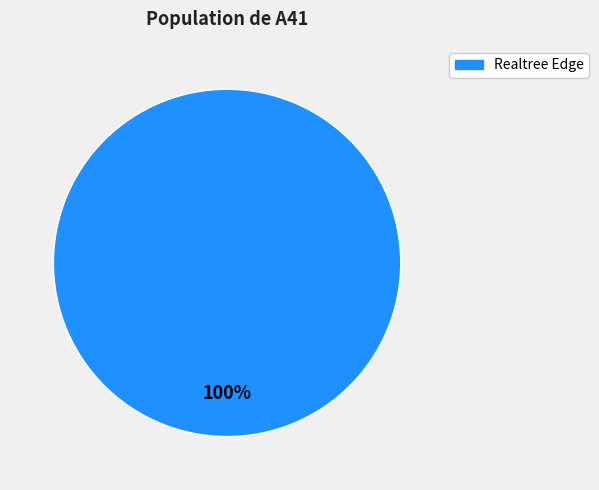

Is there a majority slice in this chart?

Yes